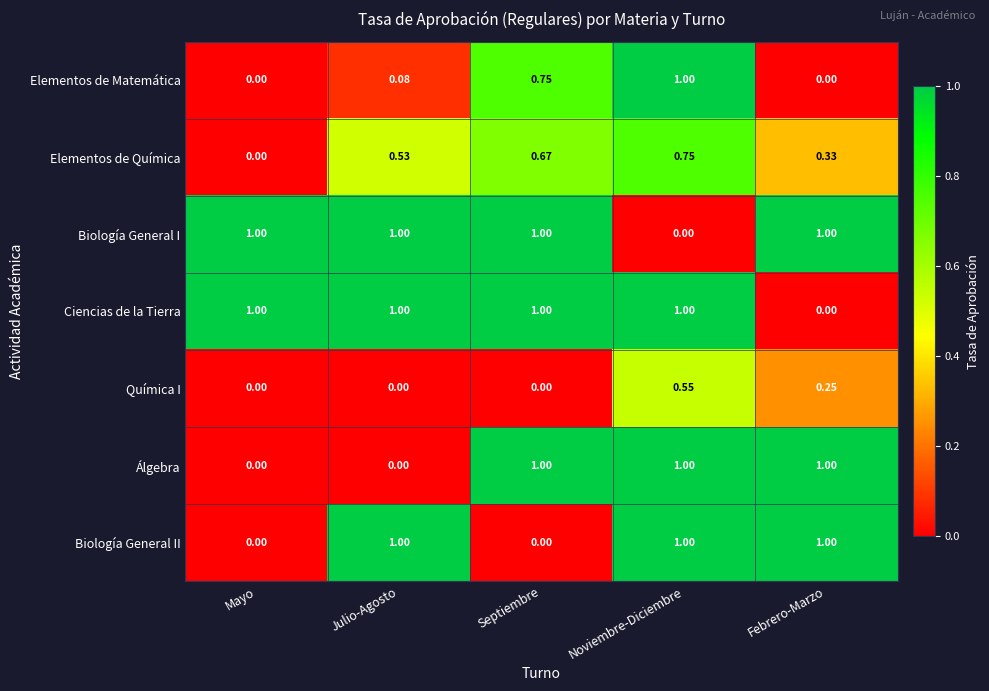

At which label is Ciencias de la Tierra closest to 0?

Febrero-Marzo